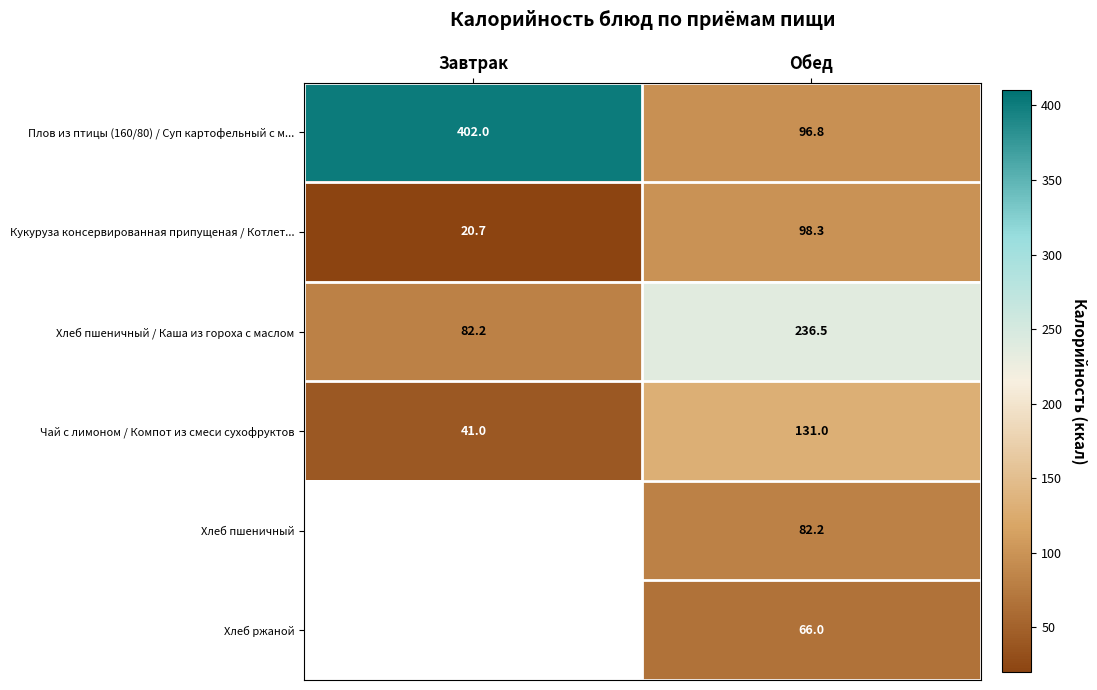

List the labels in order of Хлеб пшеничный / Каша из гороха с маслом value, largest first.

Обед, Завтрак